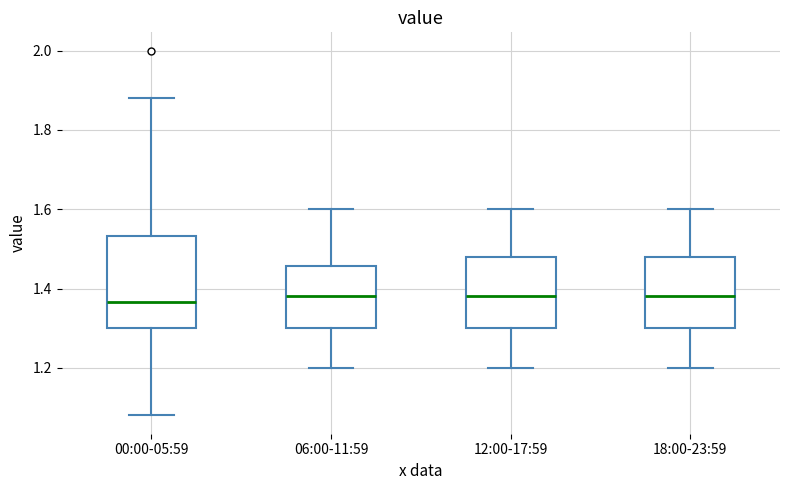

Reading left to right, read every box against the y-axis: the position of its median line, the range the box covers, and the ends of its whiskers. The values are not printed on the chart, so give them approximately, as read against the axis.

00:00-05:59: median 1.36, box 1.30 to 1.54, whiskers 1.08 to 1.88
06:00-11:59: median 1.38, box 1.30 to 1.46, whiskers 1.20 to 1.60
12:00-17:59: median 1.38, box 1.30 to 1.48, whiskers 1.20 to 1.60
18:00-23:59: median 1.38, box 1.30 to 1.48, whiskers 1.20 to 1.60